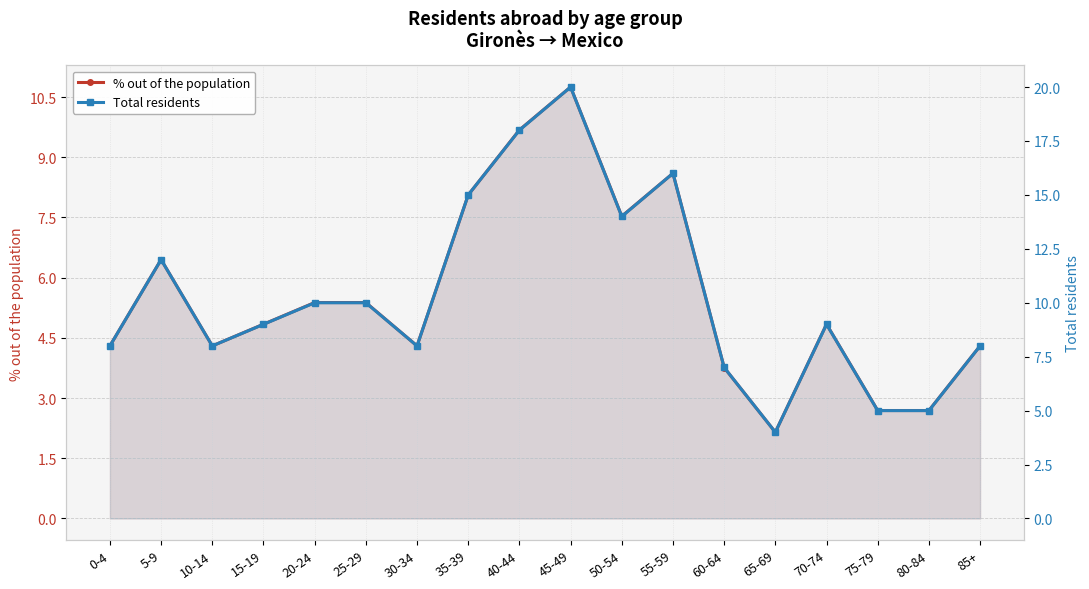

At how many categories does at least one series exceed 3?

18